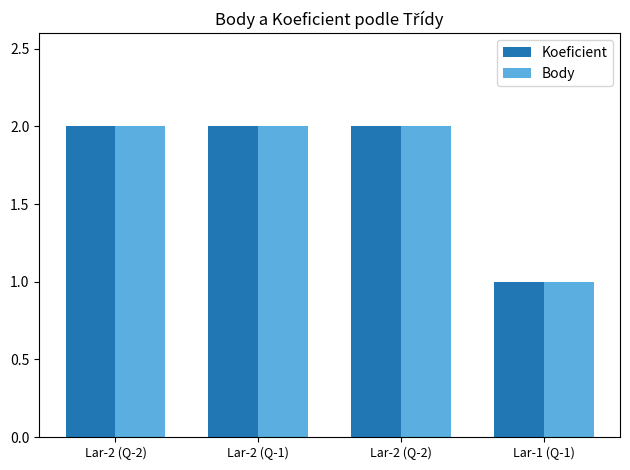

What is the difference between the Koeficient values at Lar-1 (Q-1) and Lar-2 (Q-2)?

1